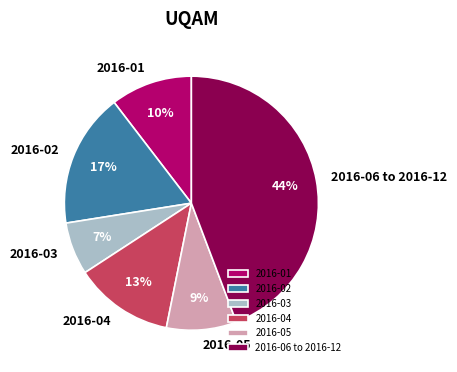

To the nearest percent, what is the difference between the 2016-05 and 2016-01 slice percentages?

1%